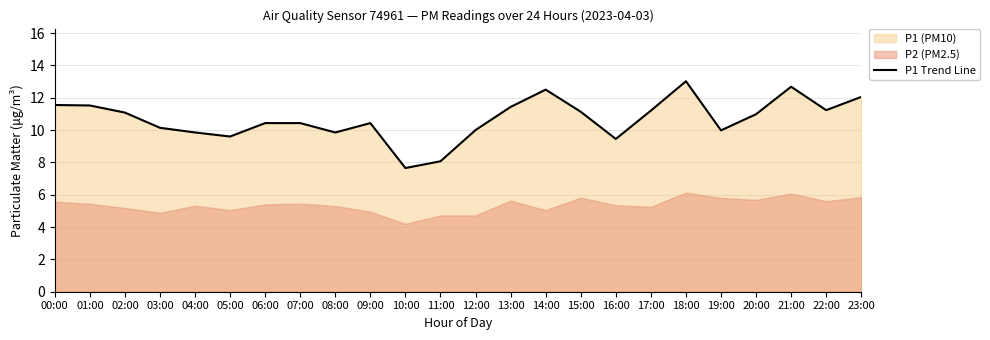

Count the number of categories in the chart.

24